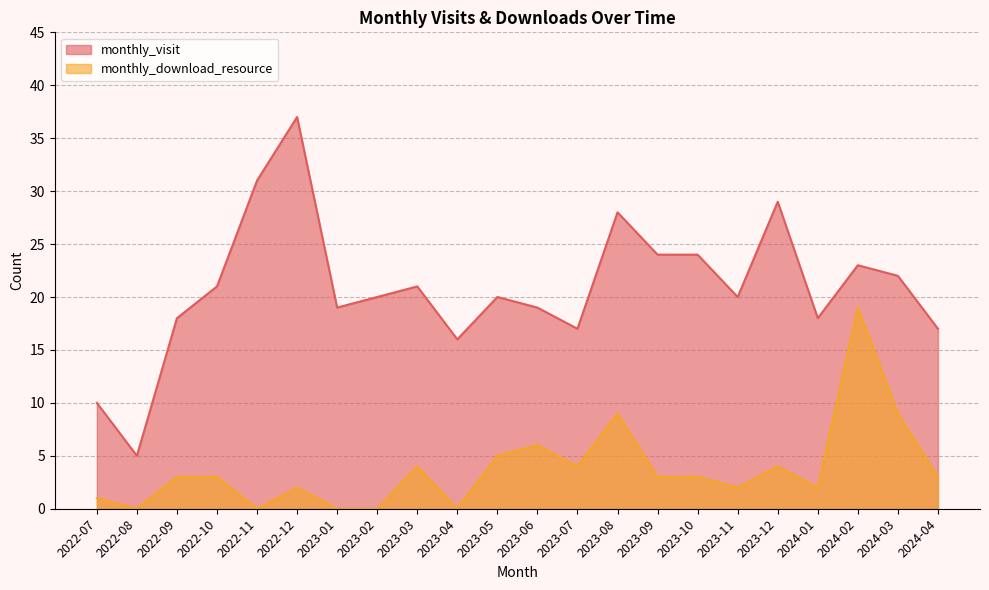

Reading left to right, transcribe all the data shown in this chart.

monthly_visit: 2022-07=10	2022-08=5	2022-09=18	2022-10=21	2022-11=31	2022-12=37	2023-01=19	2023-02=20	2023-03=21	2023-04=16	2023-05=20	2023-06=19	2023-07=17	2023-08=28	2023-09=24	2023-10=24	2023-11=20	2023-12=29	2024-01=18	2024-02=23	2024-03=22	2024-04=17
monthly_download_resource: 2022-07=1	2022-08=0	2022-09=3	2022-10=3	2022-11=0	2022-12=2	2023-01=0	2023-02=0	2023-03=4	2023-04=0	2023-05=5	2023-06=6	2023-07=4	2023-08=9	2023-09=3	2023-10=3	2023-11=2	2023-12=4	2024-01=2	2024-02=19	2024-03=9	2024-04=3